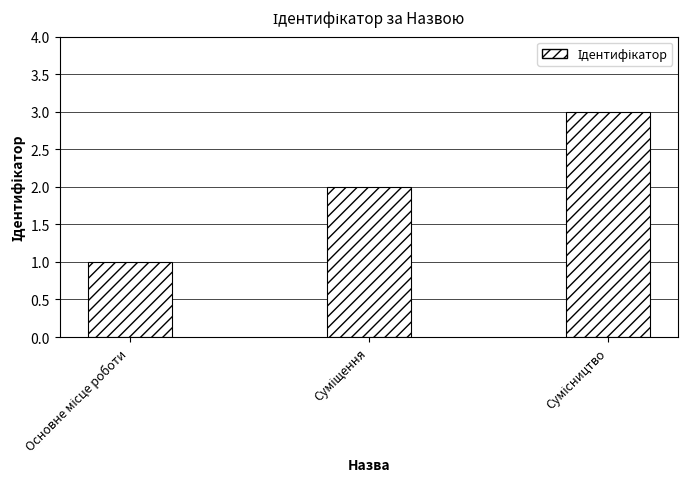

What is the greatest value displayed?

3